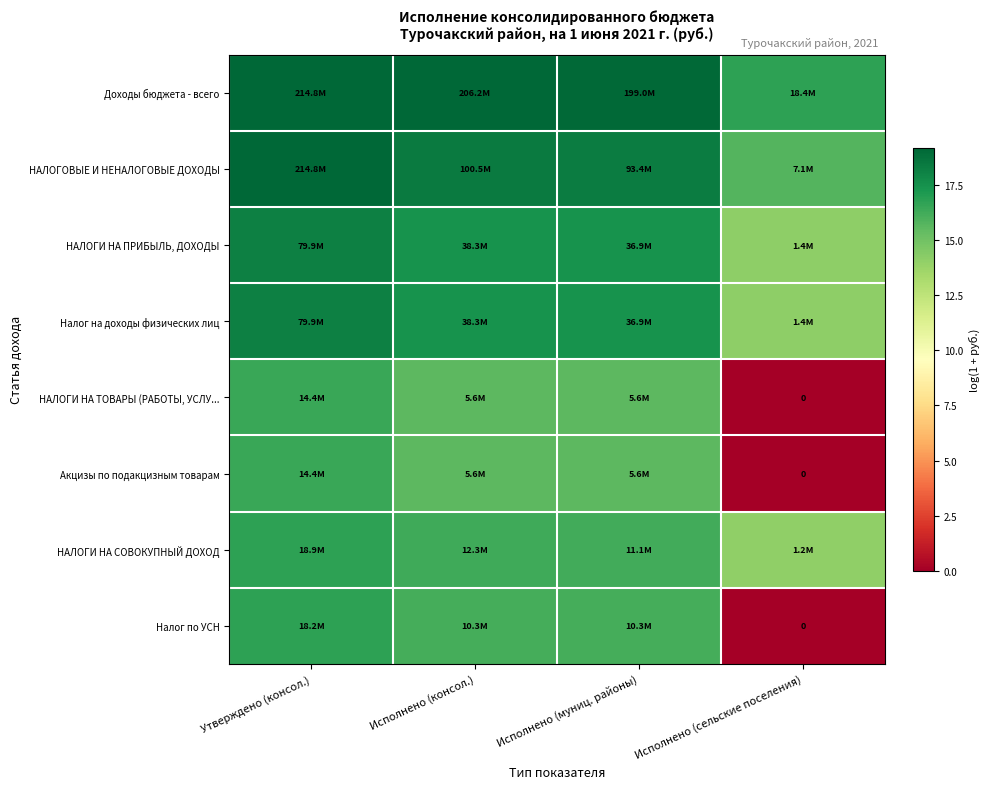

What is the total value across all series at Исполнено (муниц. районы)?

135.8